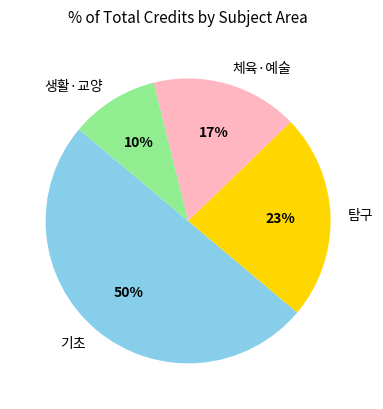

To the nearest percent, what percentage of the pie is 생활·교양?

10%